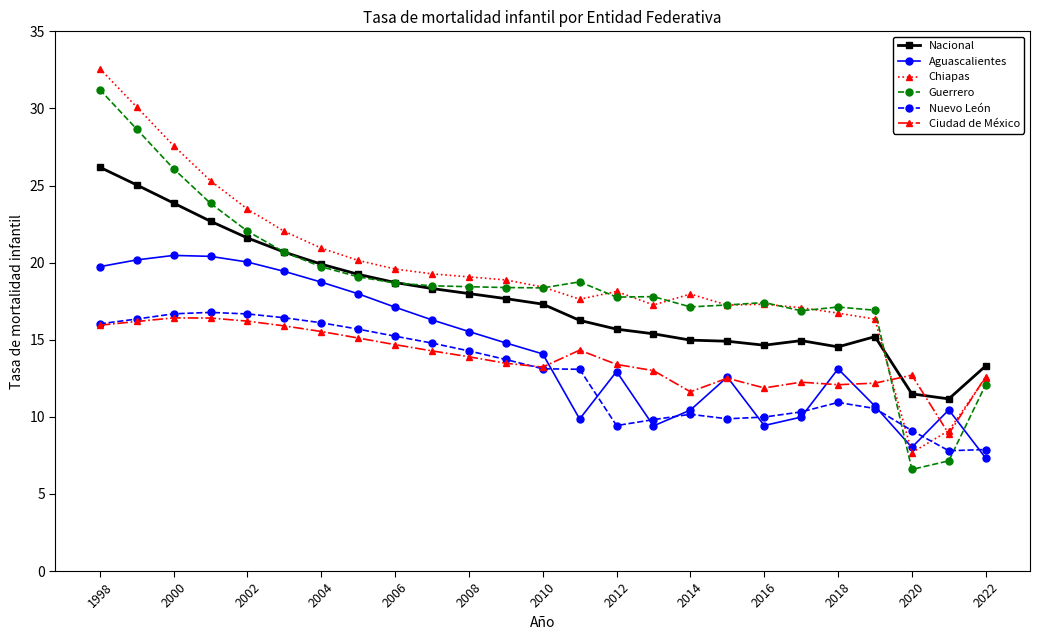

Is this an area chart (filled region under the line)?

No